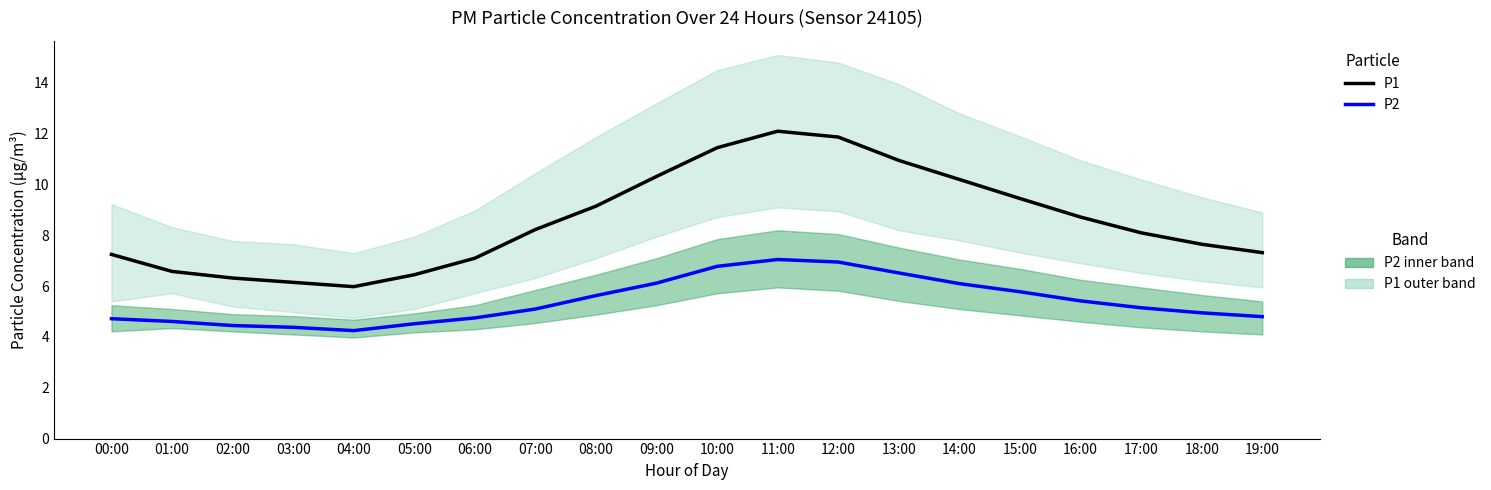

Is it true that P2 equals 1.6 at 07:00?

False